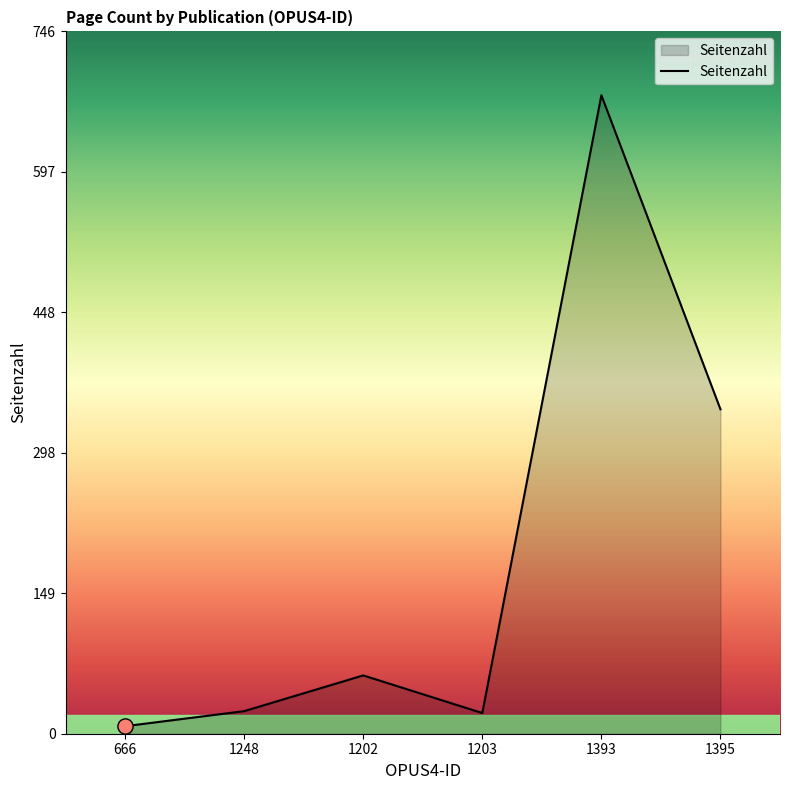

Which has a higher value, 1248 or 666?

1248